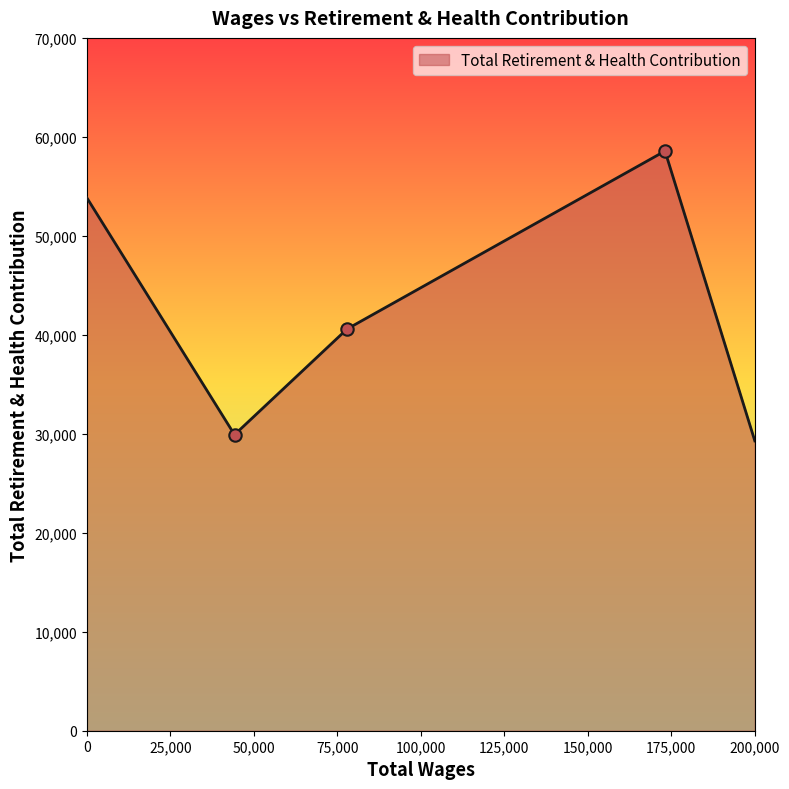

What is the difference between the maximum and minimum values?

29284.0